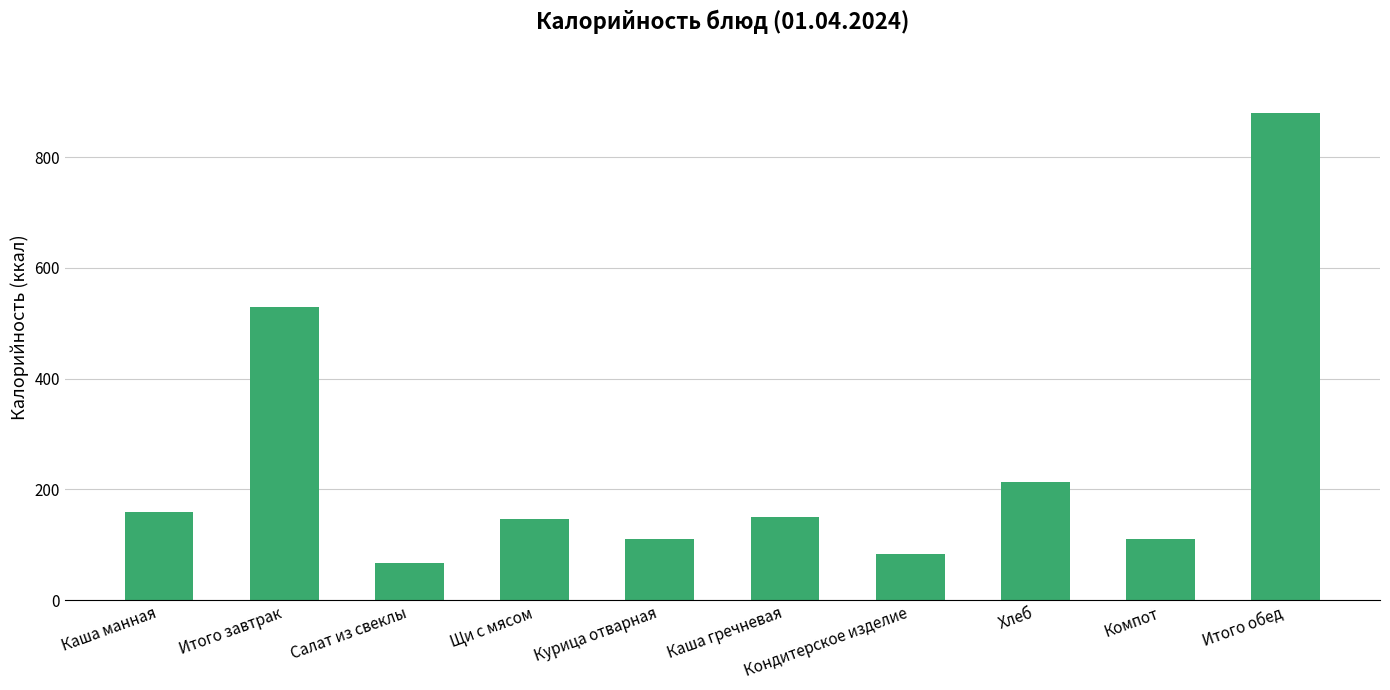

What is the label of the 7th bar from the right?

Щи с мясом